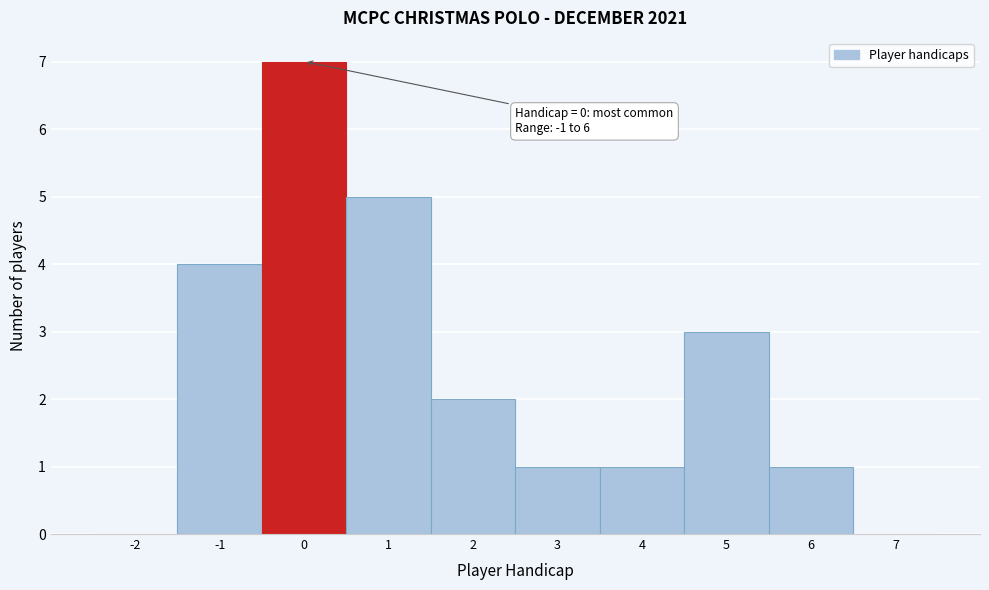

Which range on the x-axis has the tallest bar?

-0.5 to 0.5